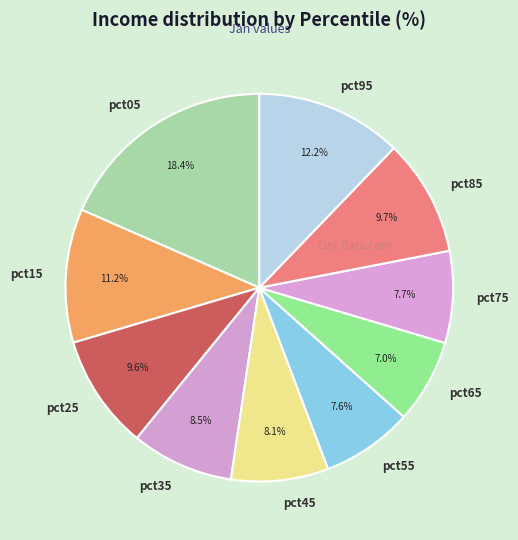

To the nearest percent, what portion does pct55 represent?

8%